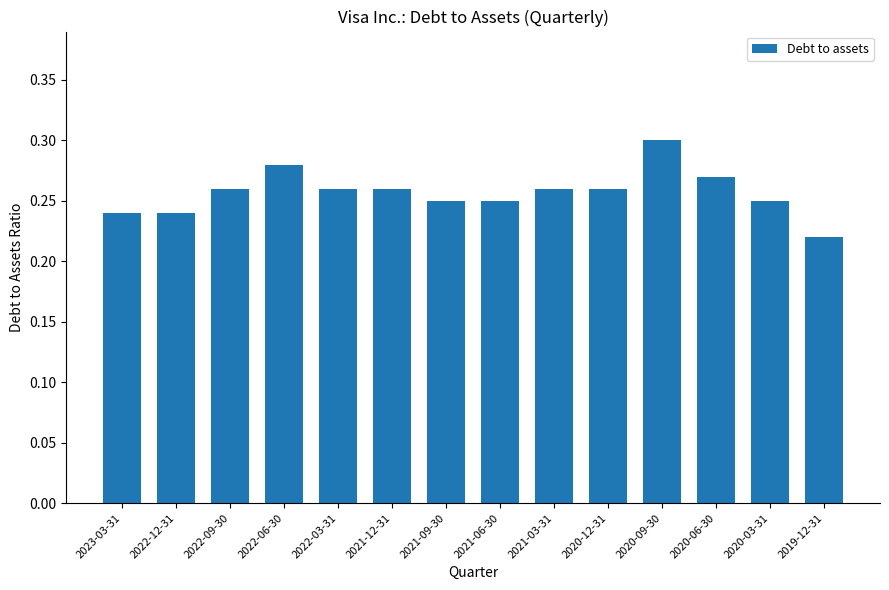

True or false: the data shows 0.3 at 2020-09-30.

True